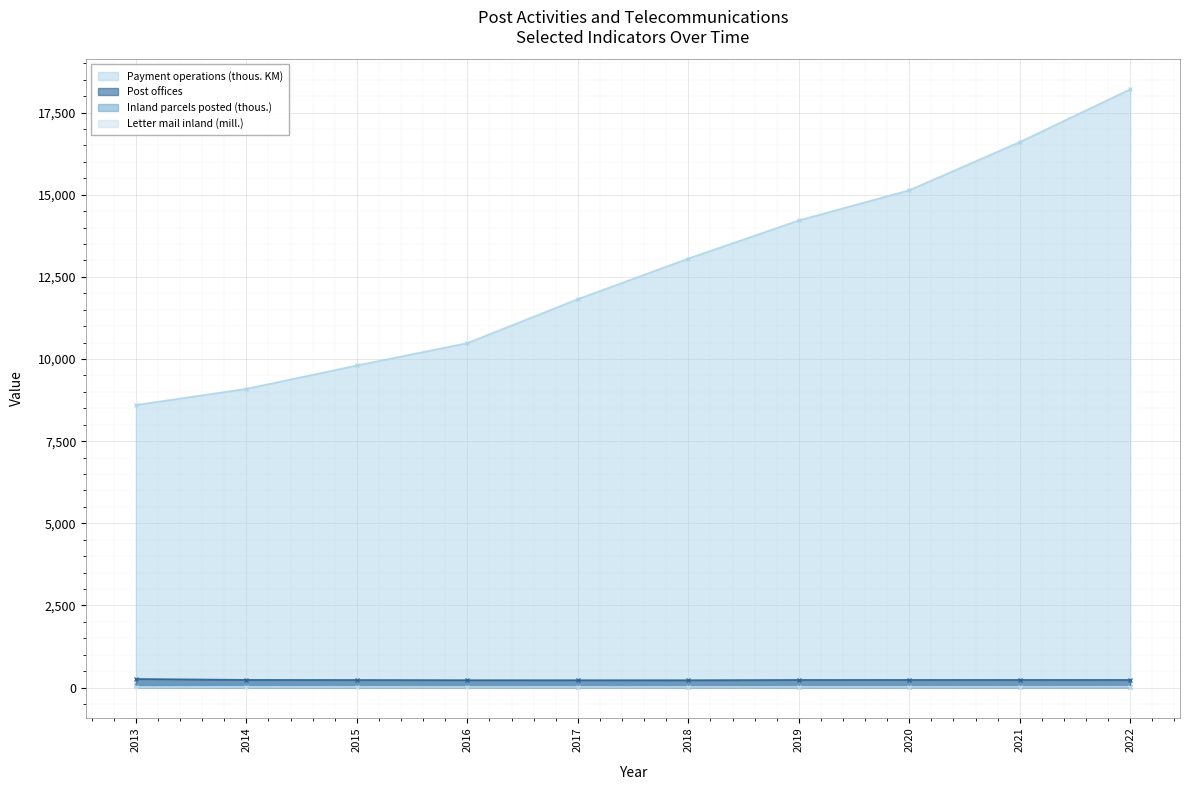

Which has a higher value, 2013 or 2022?

2022